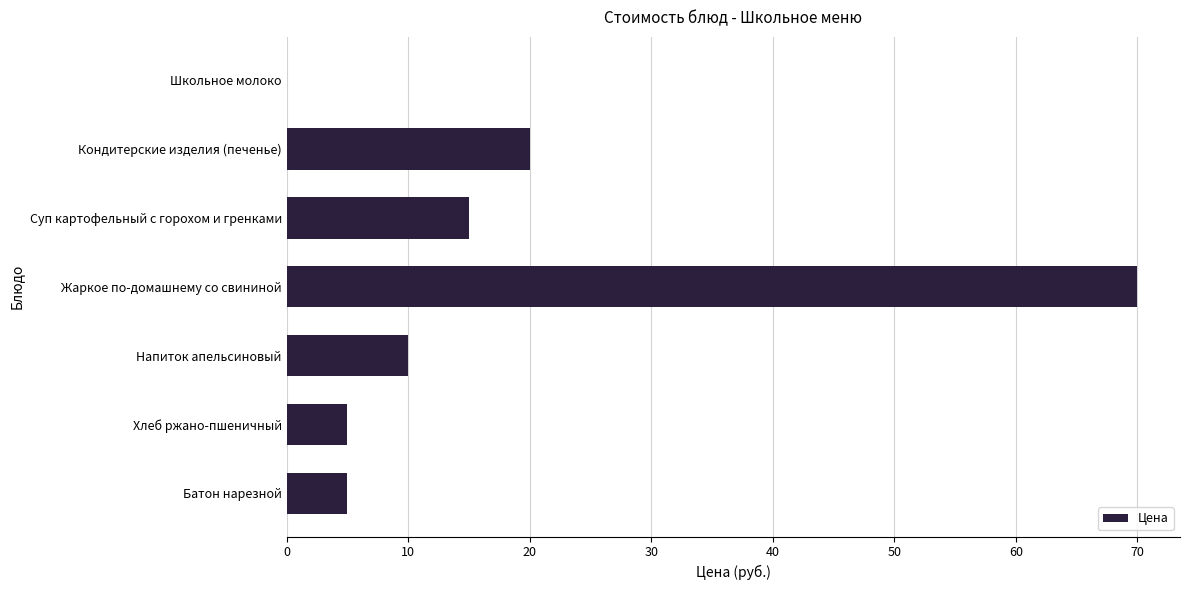

The value at Батон нарезной is 8. True or false?

False